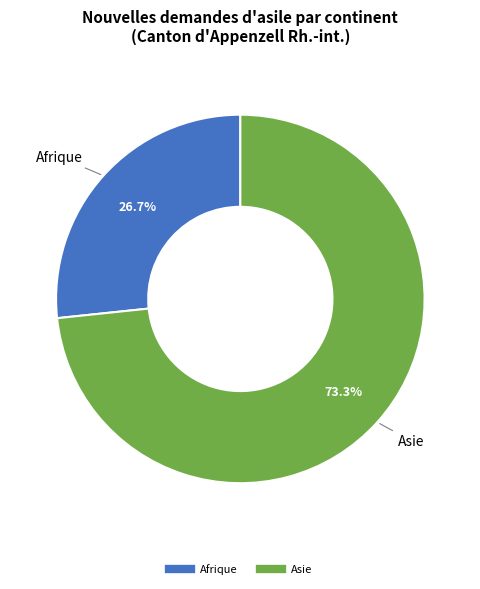

Is there any slice that represents more than half of the pie?

Yes